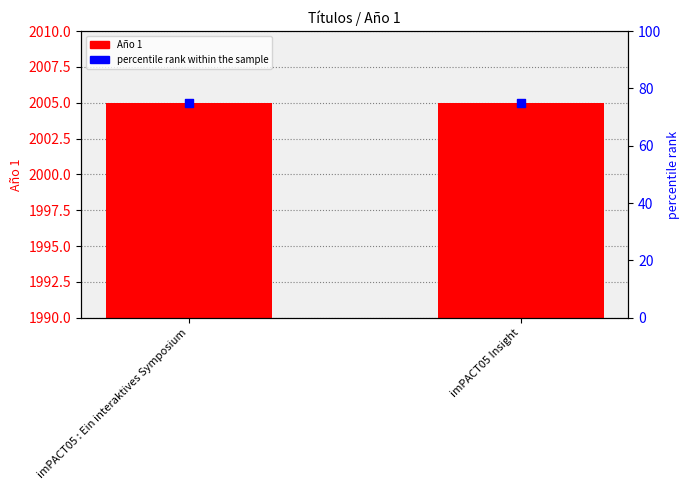

What are all the series names shown in the legend?

Año 1, percentile rank within the sample